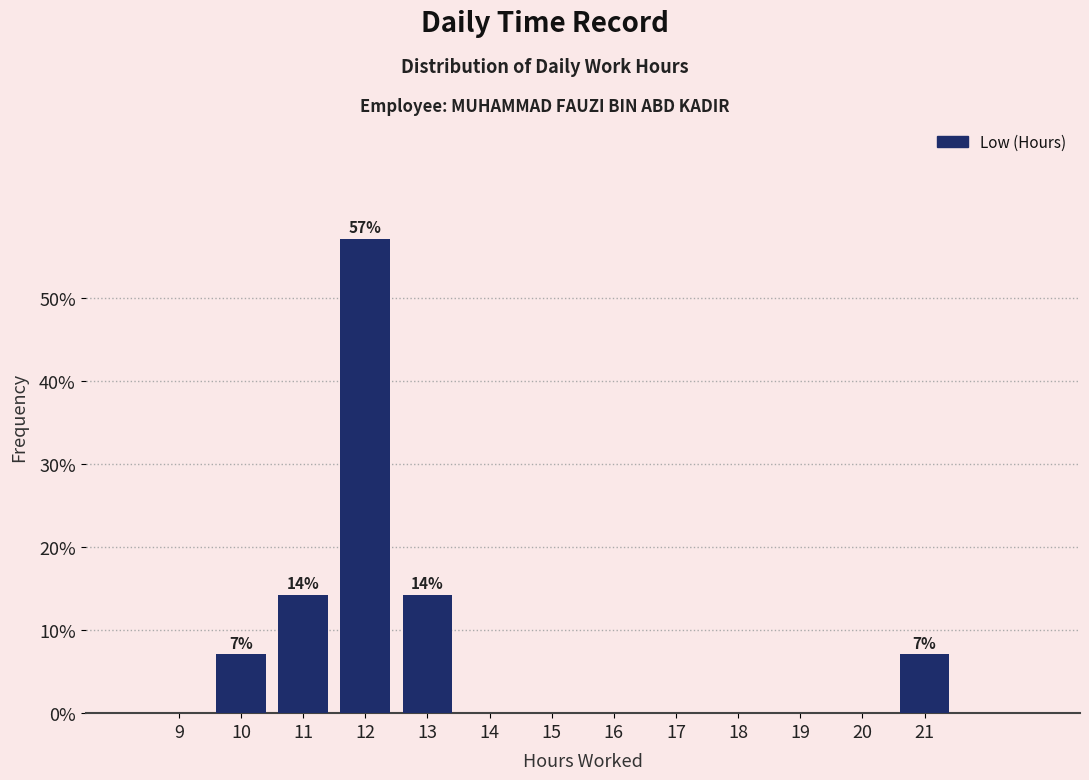

Reading left to right, extract all data points from this chart.

9=0.0	10=7.1	11=14.3	12=57.1	13=14.3	14=0.0	15=0.0	16=0.0	17=0.0	18=0.0	19=0.0	20=0.0	21=7.1